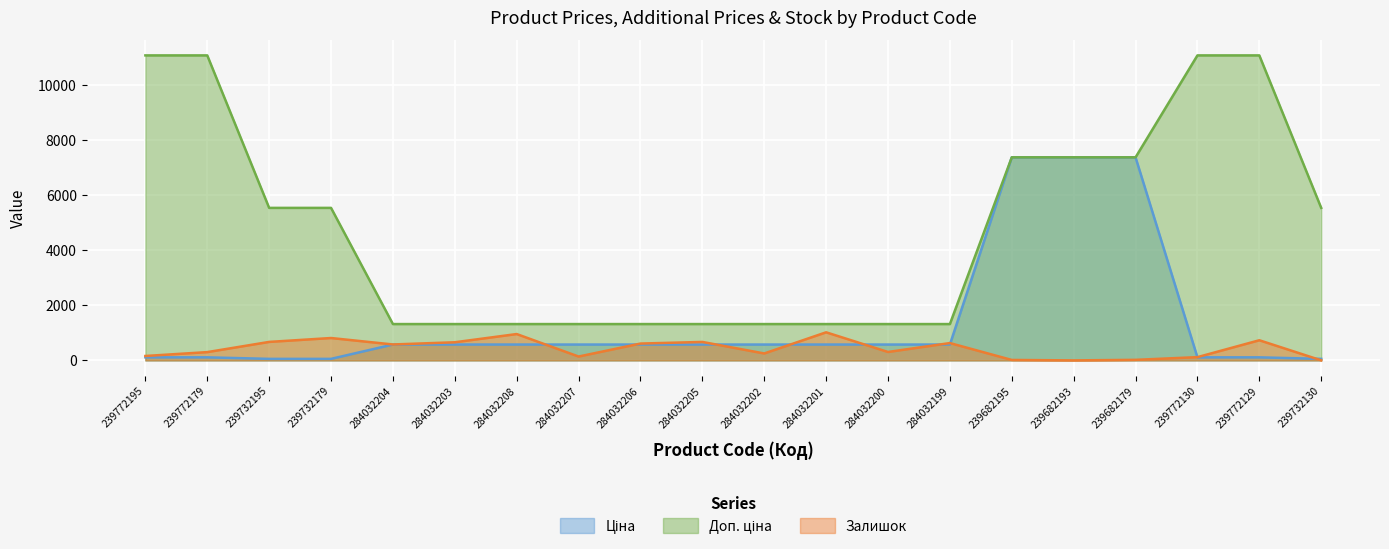

Which series ends up on top after the final intersection of Ціна and Залишок?

Ціна